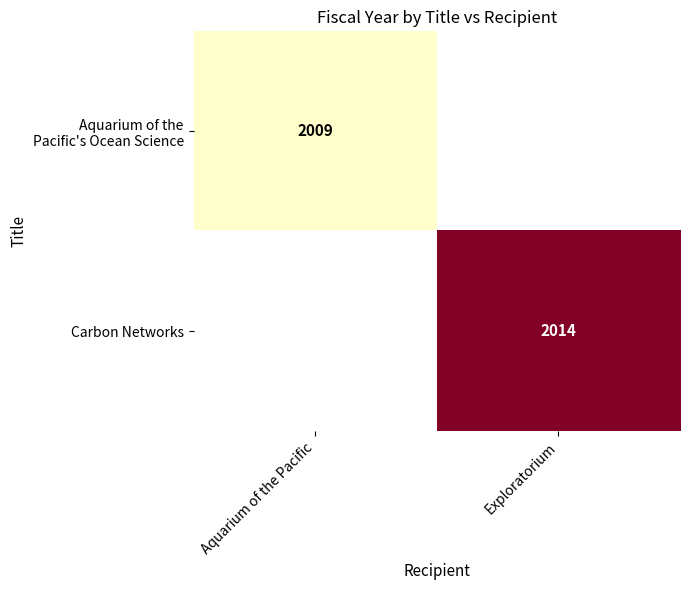

The value of Carbon Networks at Exploratorium is 2014. True or false?

True